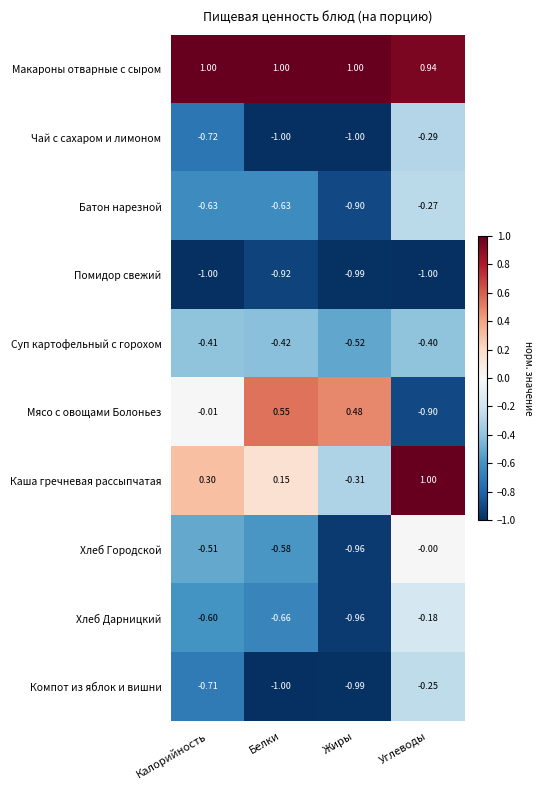

Which series has the largest total across all categories?

Макароны отварные с сыром